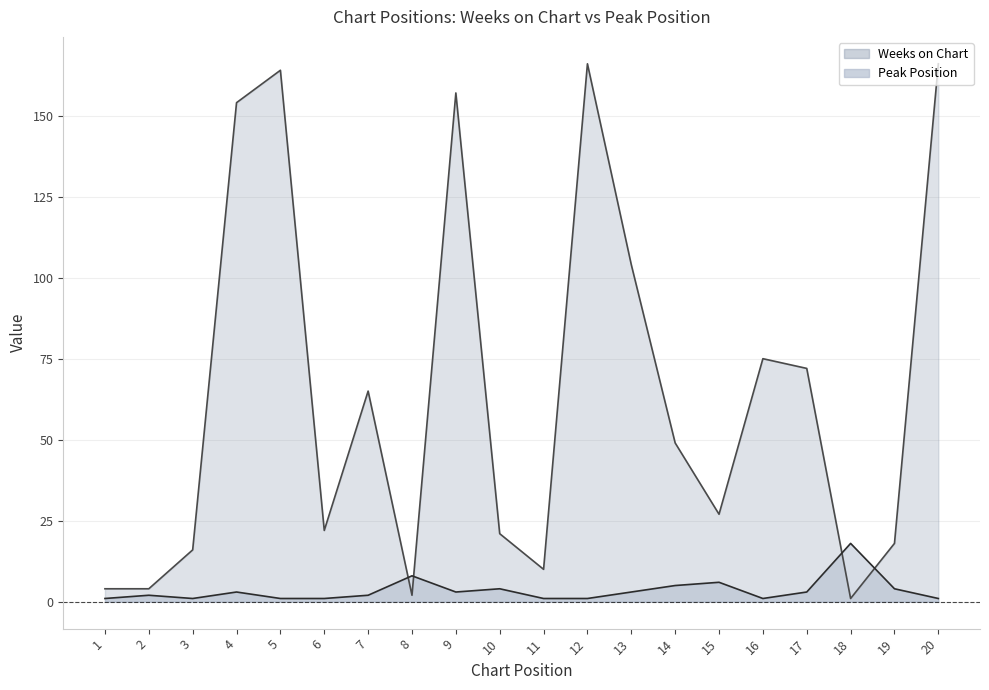

Reading left to right, what are all the values shown in this chart?

Weeks on Chart: 4	4	16	154	164	22	65	2	157	21	10	166	104	49	27	75	72	1	18	166
Peak Position: 1	2	1	3	1	1	2	8	3	4	1	1	3	5	6	1	3	18	4	1